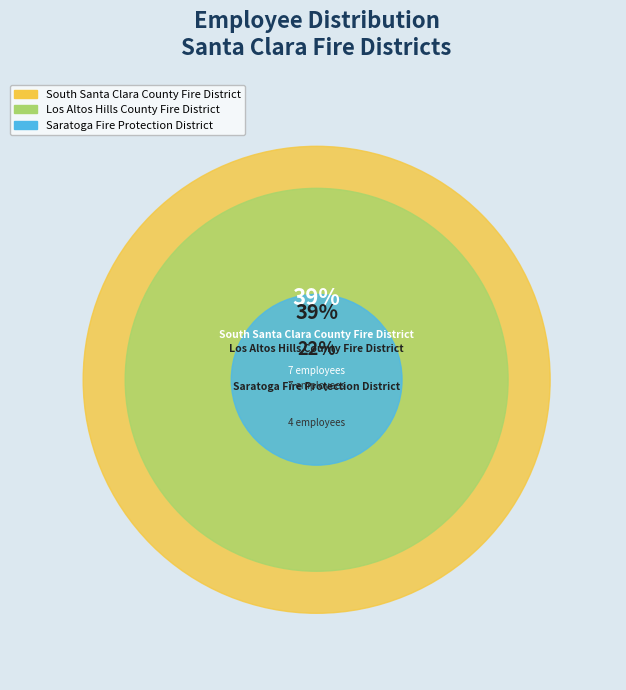

Rank the categories by value from highest to lowest.

Los Altos Hills County Fire District, South Santa Clara County Fire District, Saratoga Fire Protection District